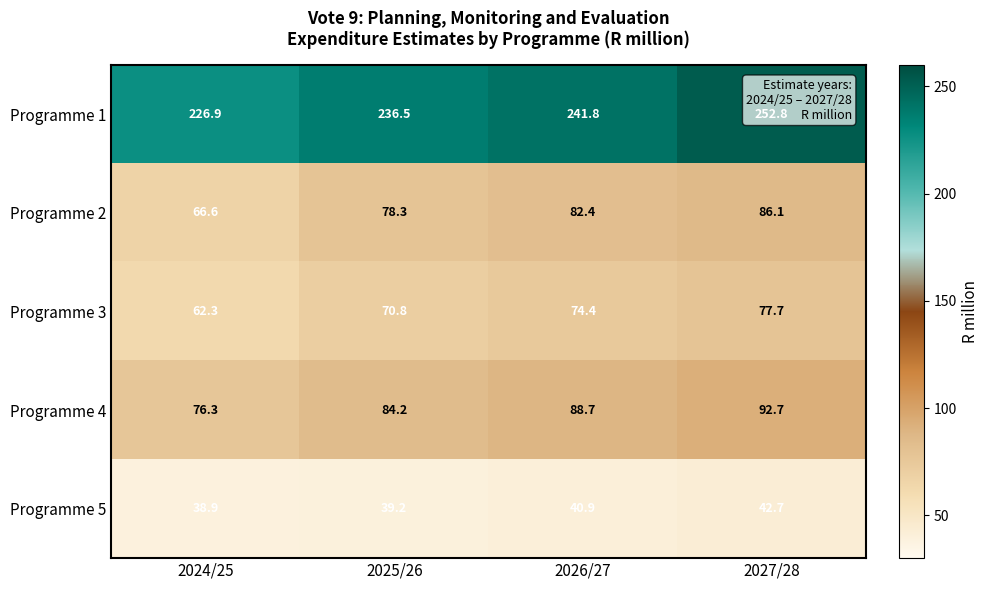

What is the sum of the Programme 4 values at 2026/27 and 2027/28?

181.4